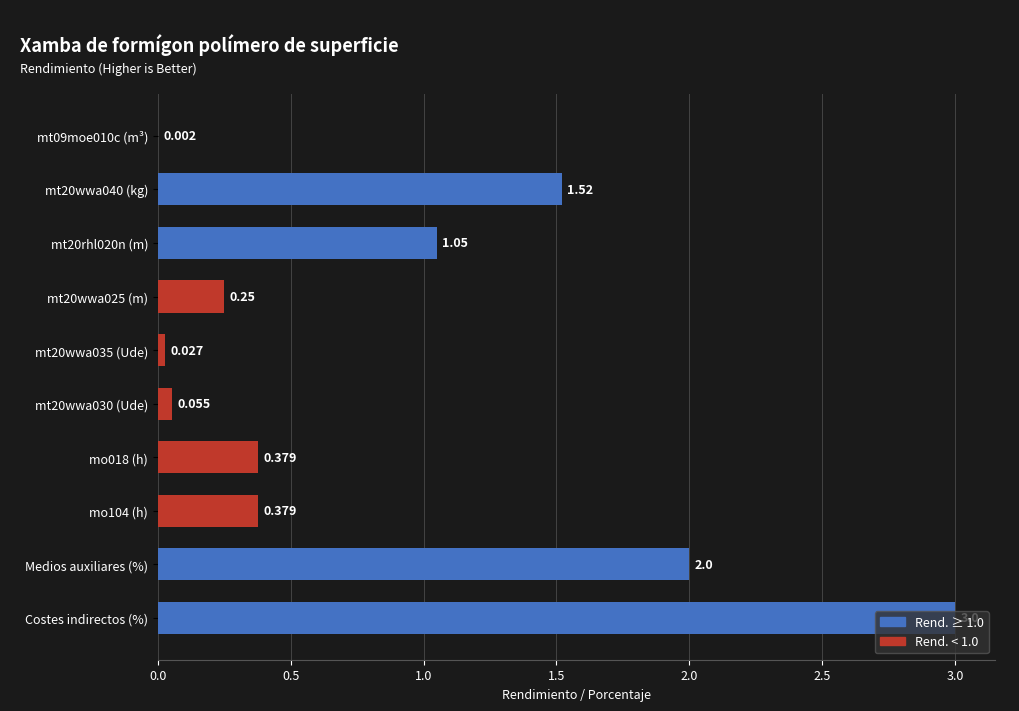

At which category does the chart reach its peak across all series?

Costes indirectos (%)